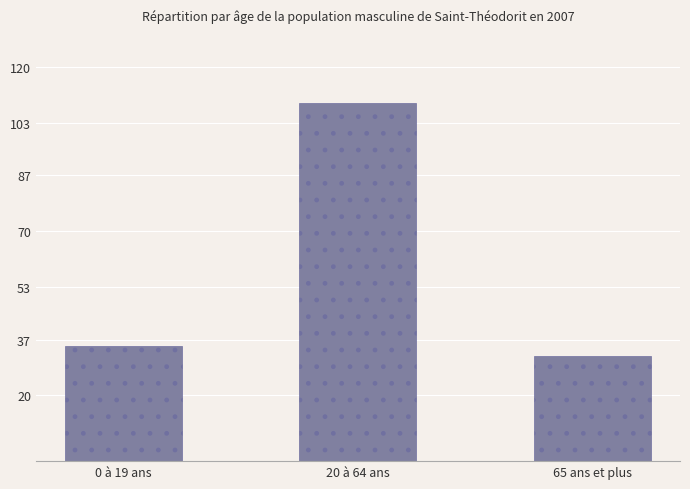

What is the value of the 3rd bar from the left?

32